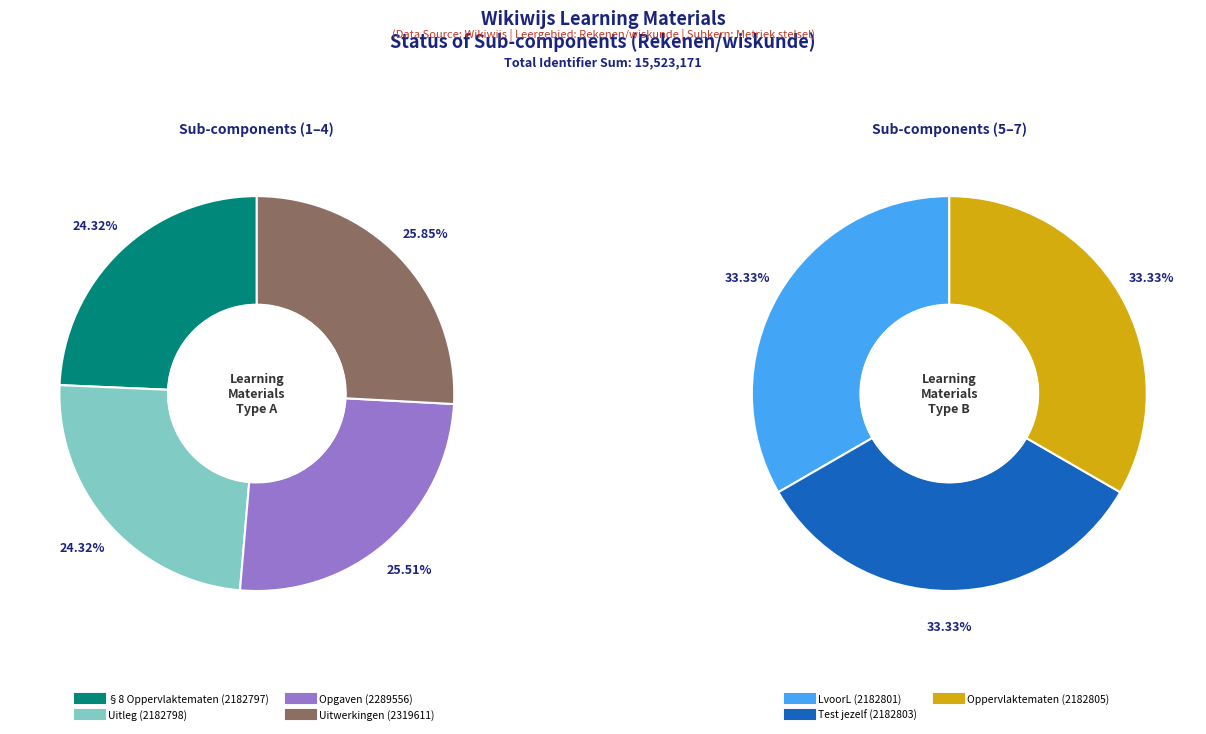

How many segments does this pie chart have?

7